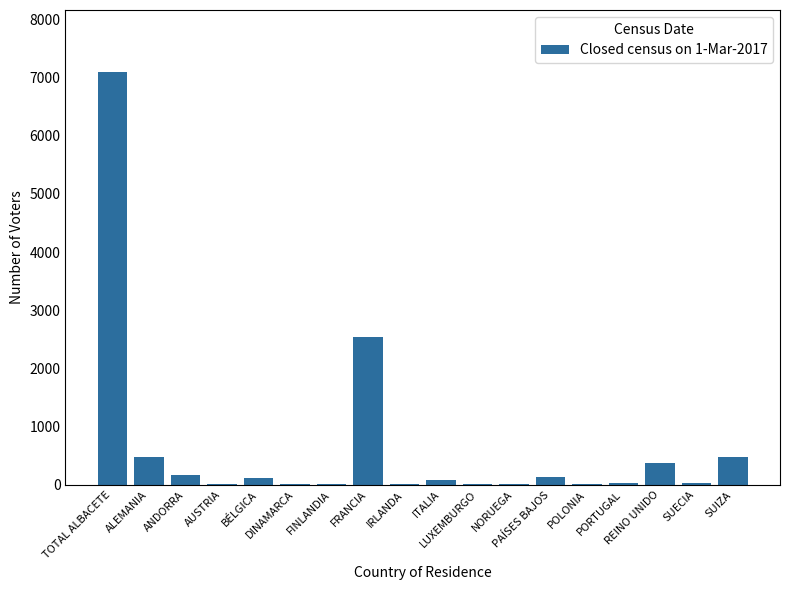

What is the maximum value shown in the chart?

7093